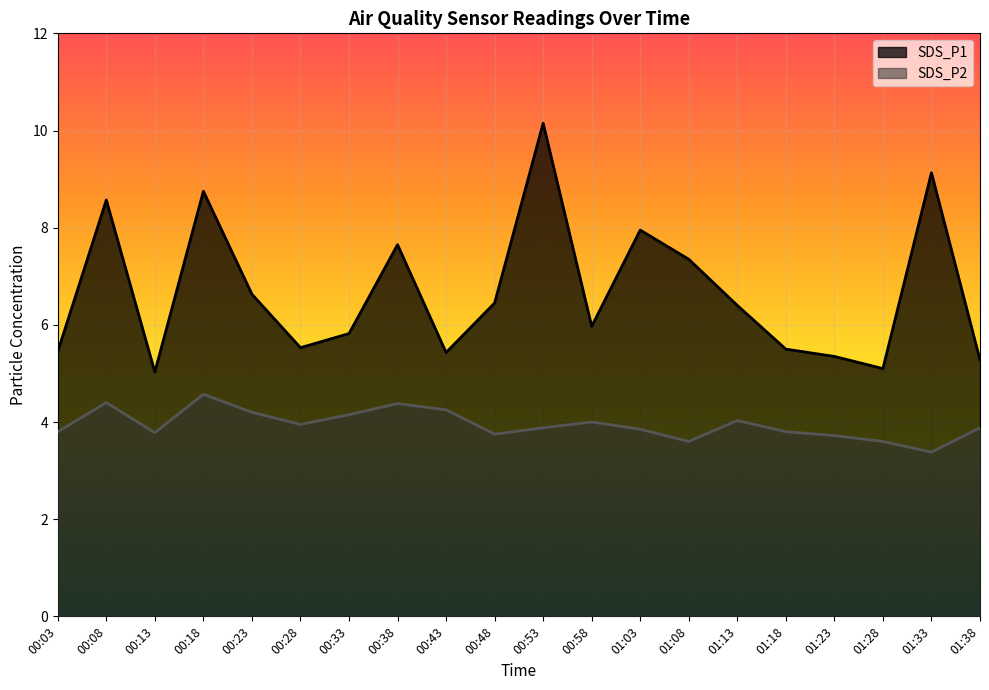

What is the spread (max minus min) of values at 00:33?

1.7